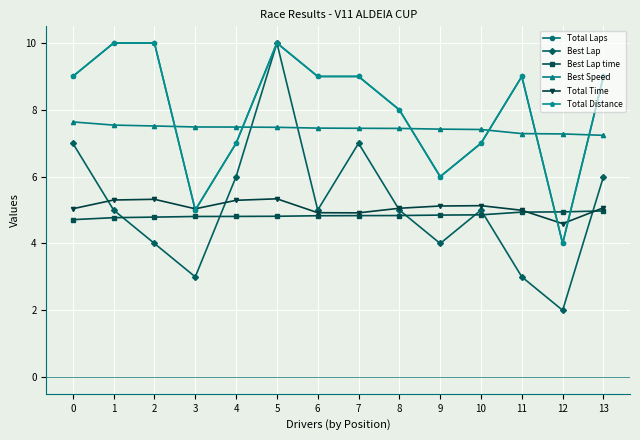

True or false: Total Distance and Total Laps intersect in this chart.

False